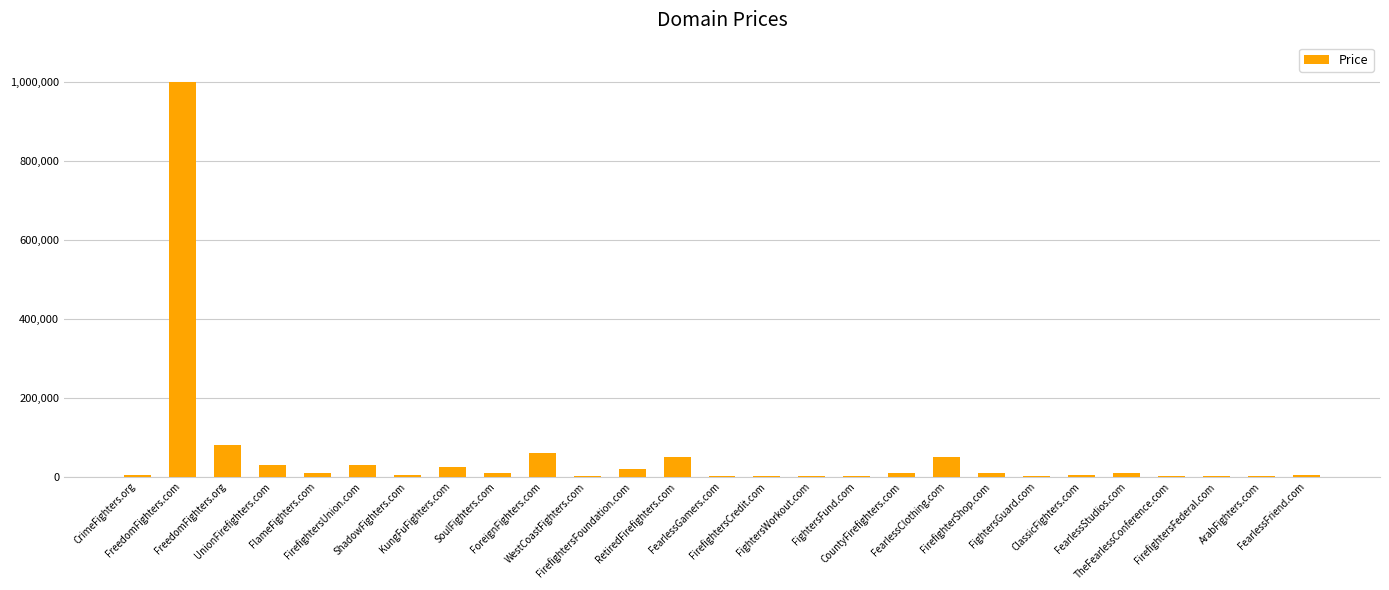

What is the greatest value displayed?

1000000